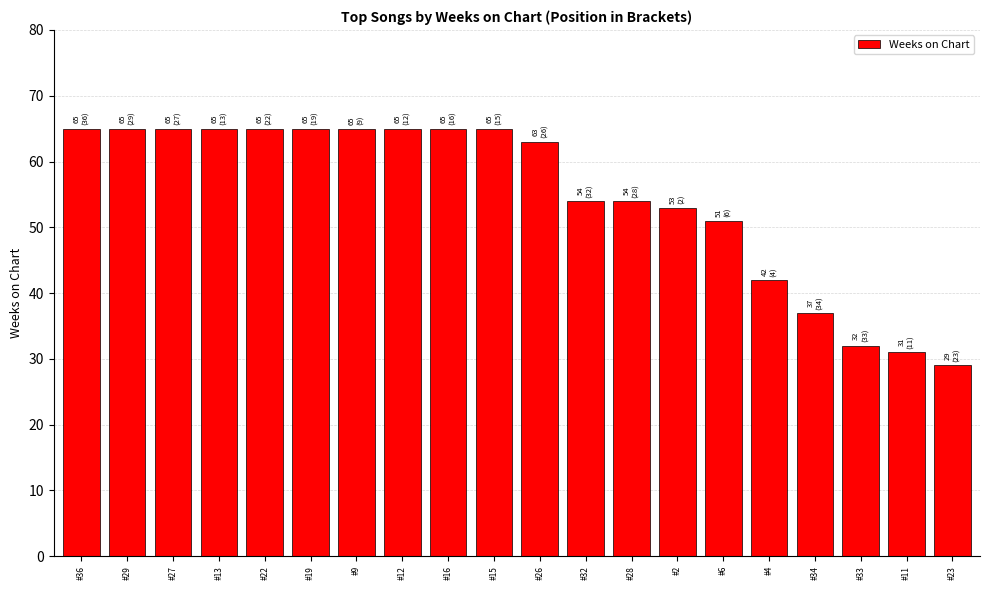

True or false: the data shows 89 at #29.

False